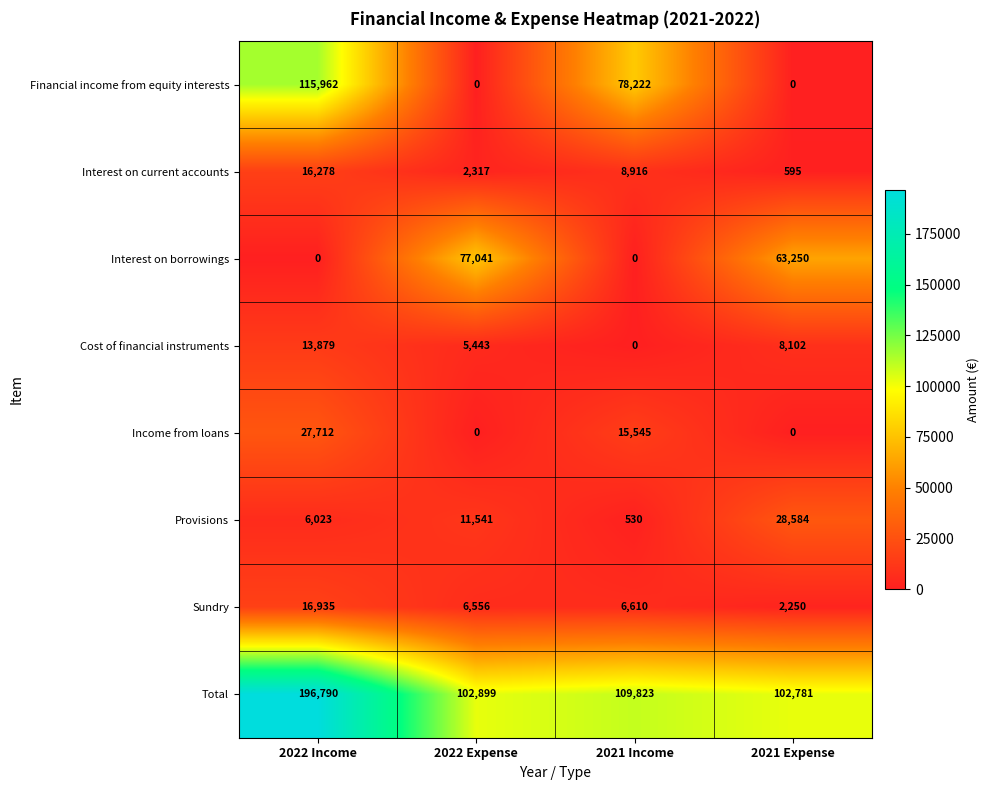

What is the sum of all Interest on current accounts values?

28106